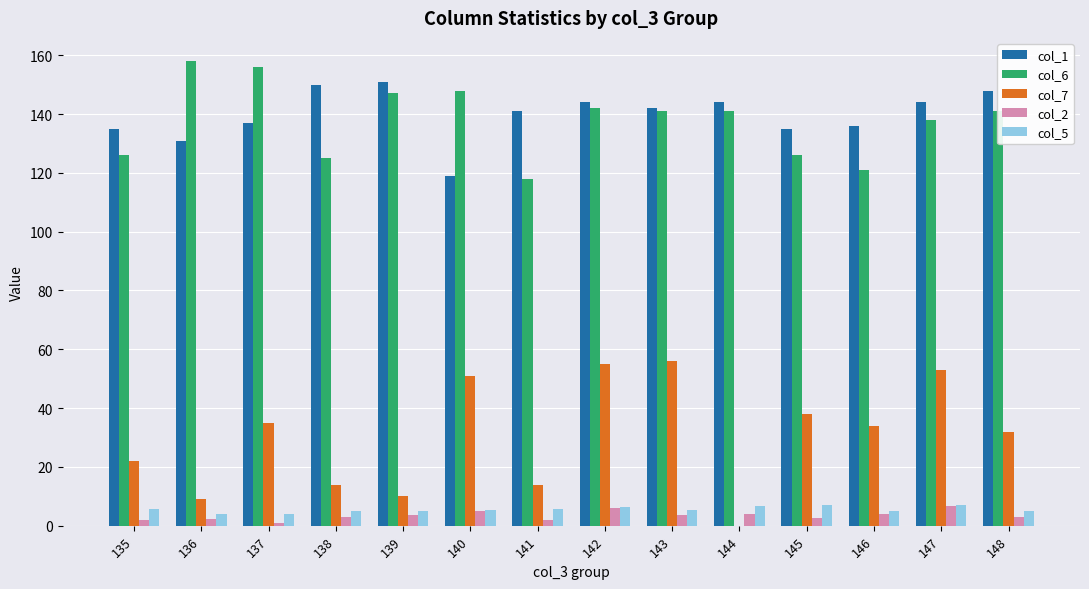

What is the highest value of the col_5 series?

7.0